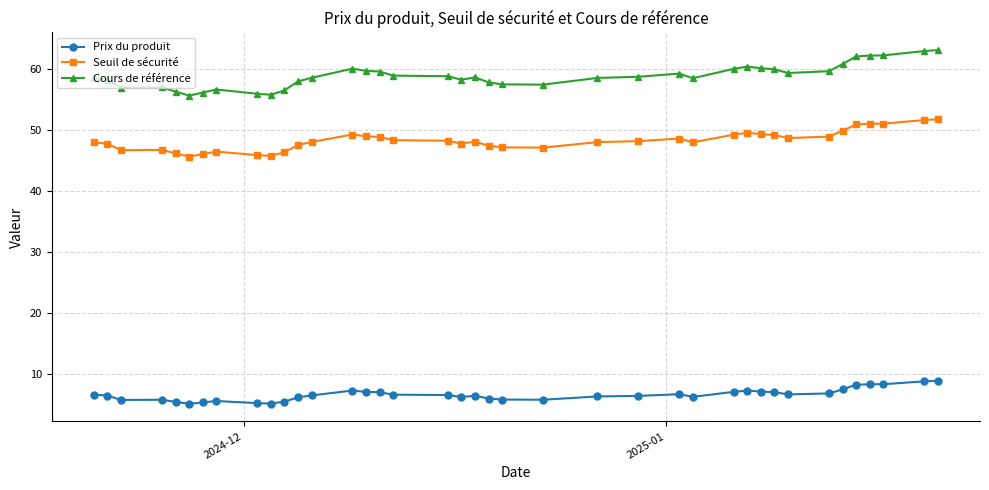

What is the value of the Prix du produit point at the 7th from the left?

5.3